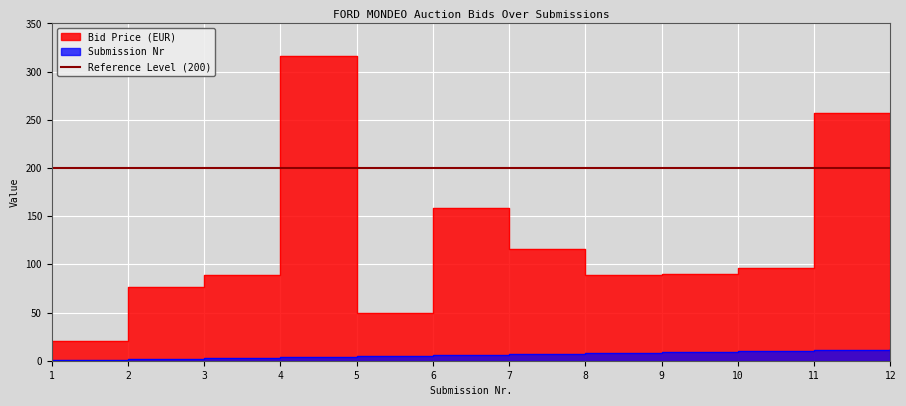

True or false: Submission Nr has a value of 1.9 at 7.

False